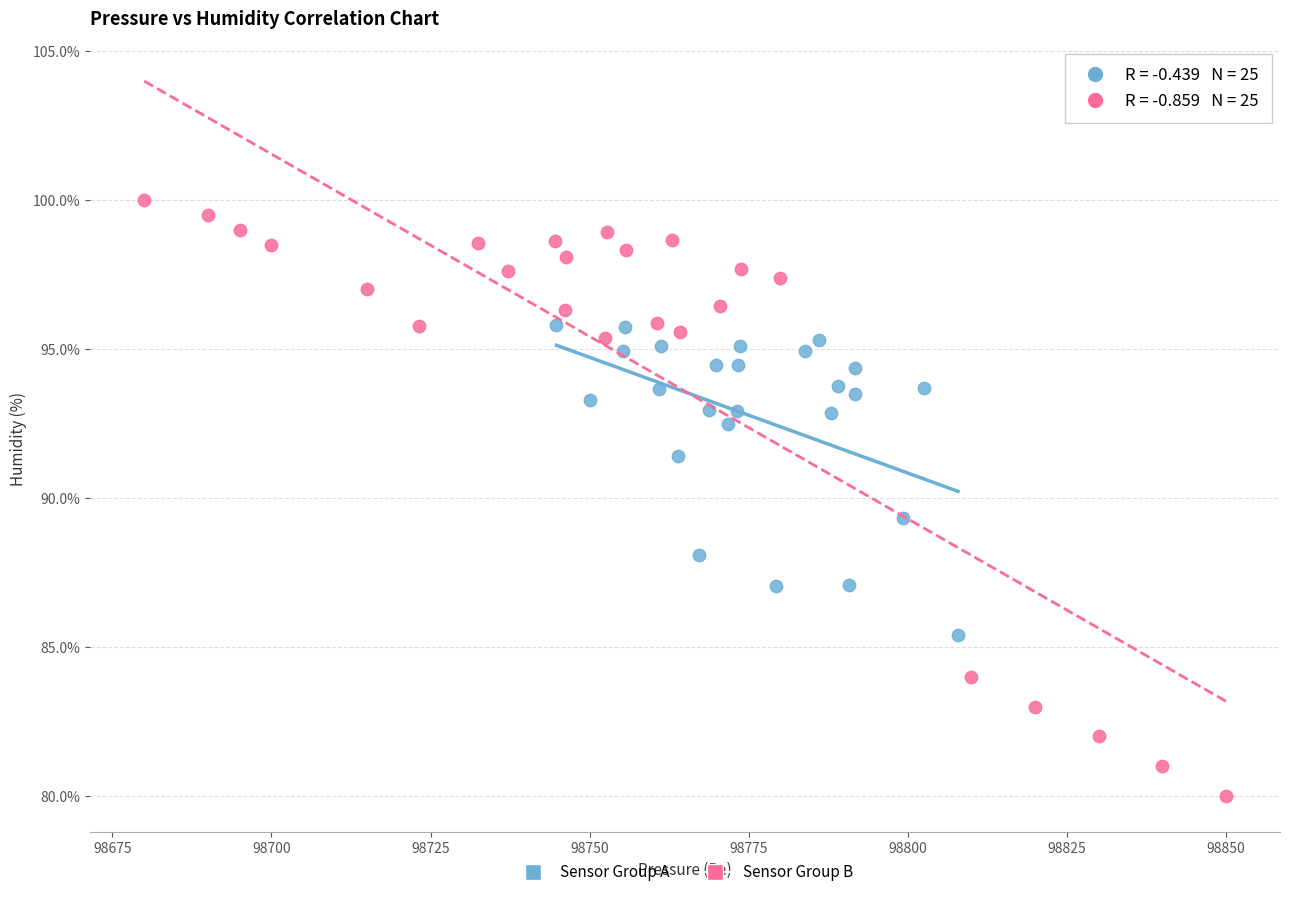

Which series reaches the minimum Y coordinate?

Sensor Group B